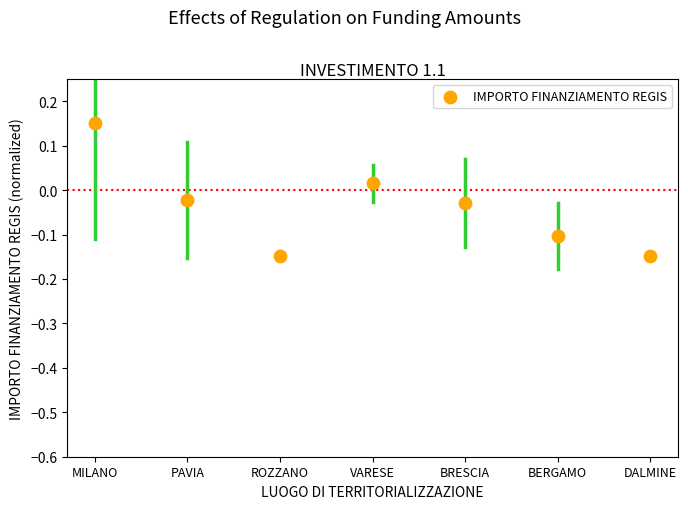

Count the number of points in this scatter plot.

7